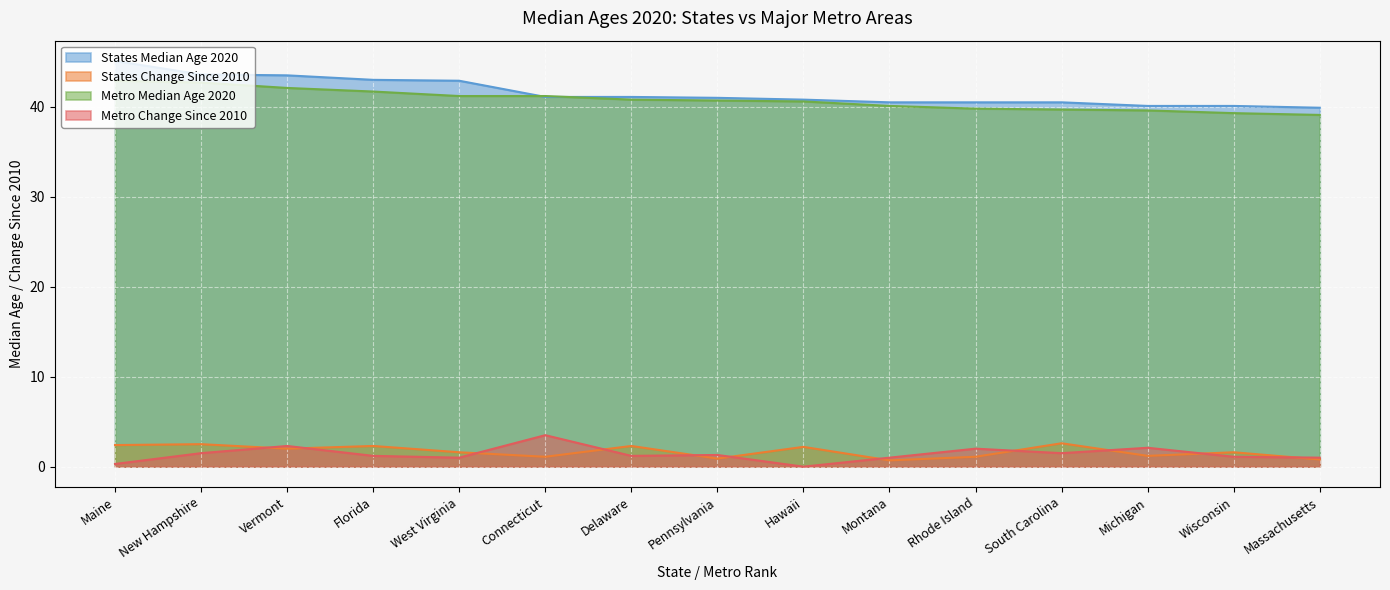

What position from the right is South Carolina?

4